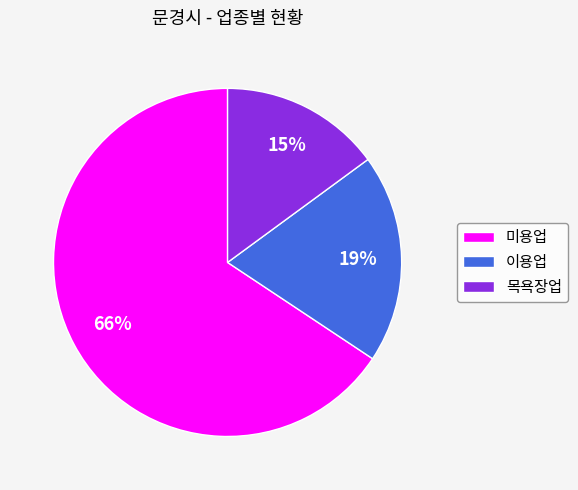

Does any single category account for the majority?

Yes